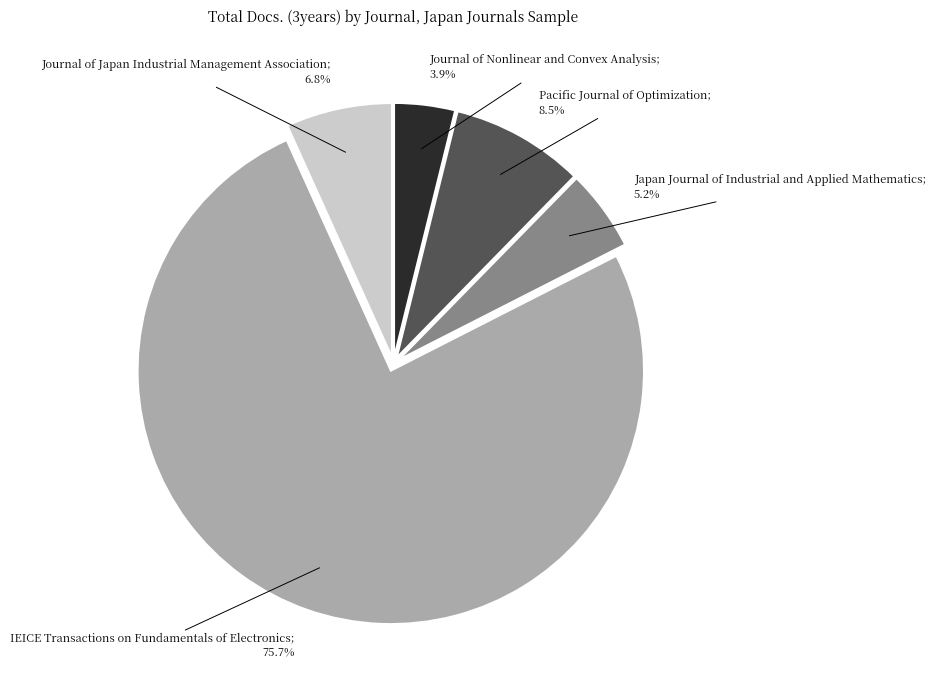

How many slices are in this pie chart?

5